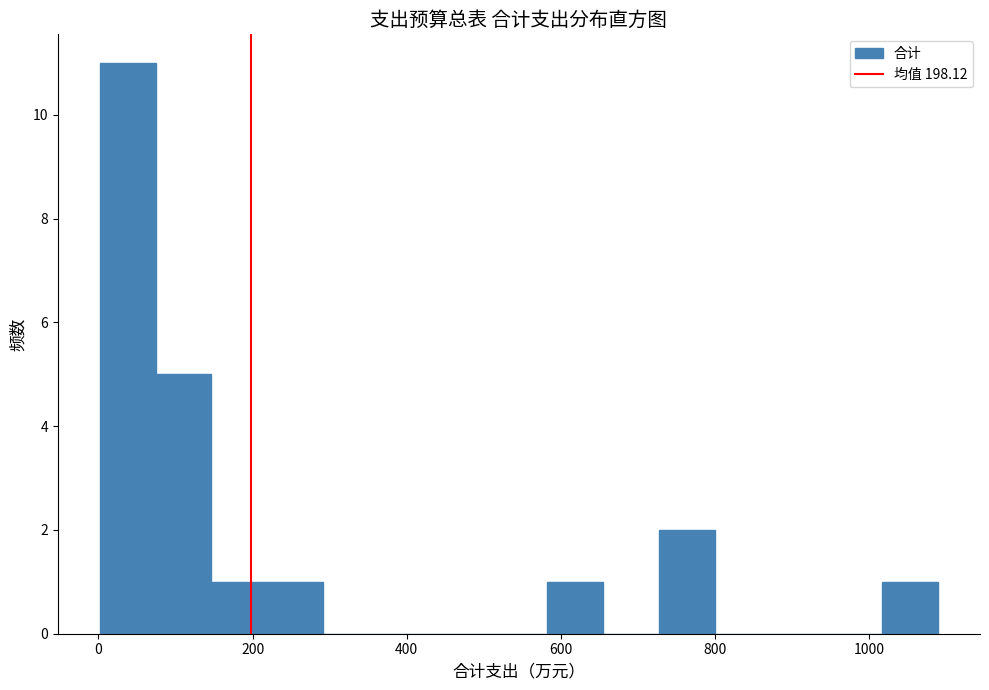

Around what value on the x-axis is the tallest bar? Give the approximate position of its centre, as read against the axis.

40